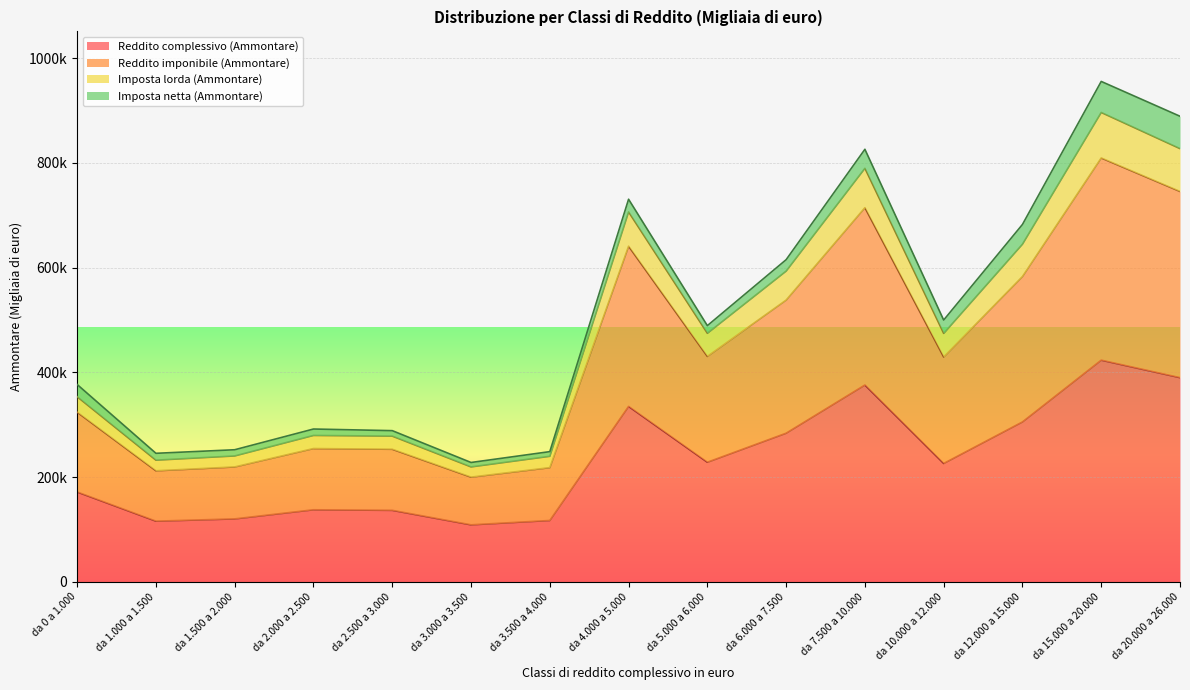

True or false: Reddito complessivo (Ammontare) has a value of 137551 at da 2.000 a 2.500.

True